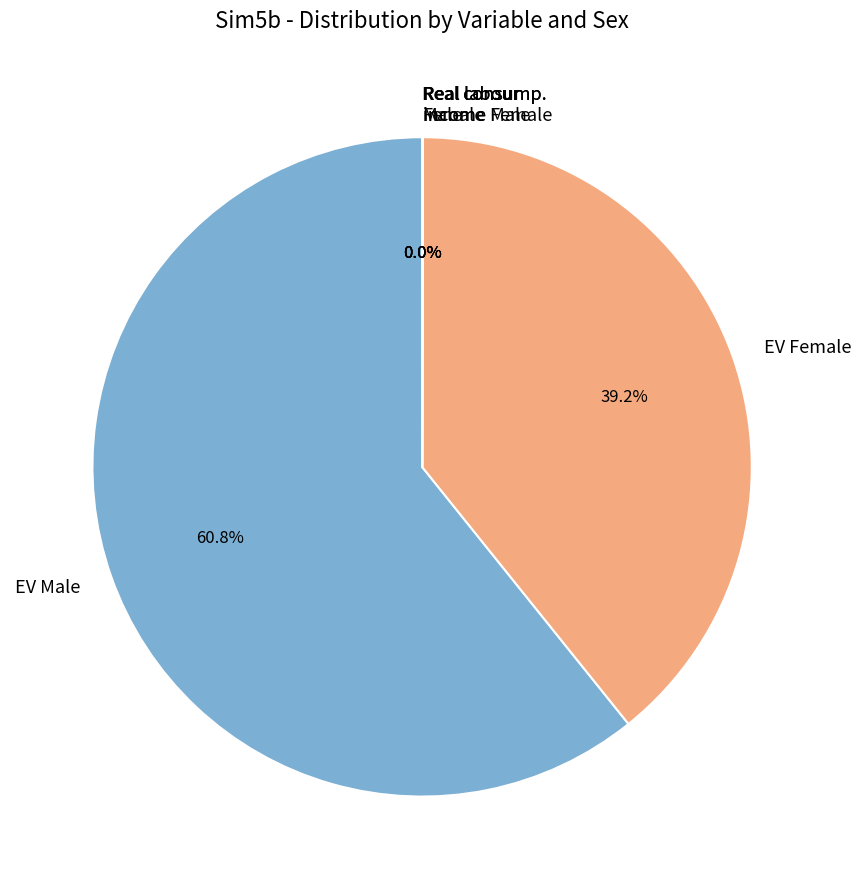

Which slice represents more than half of the pie?

EV Male